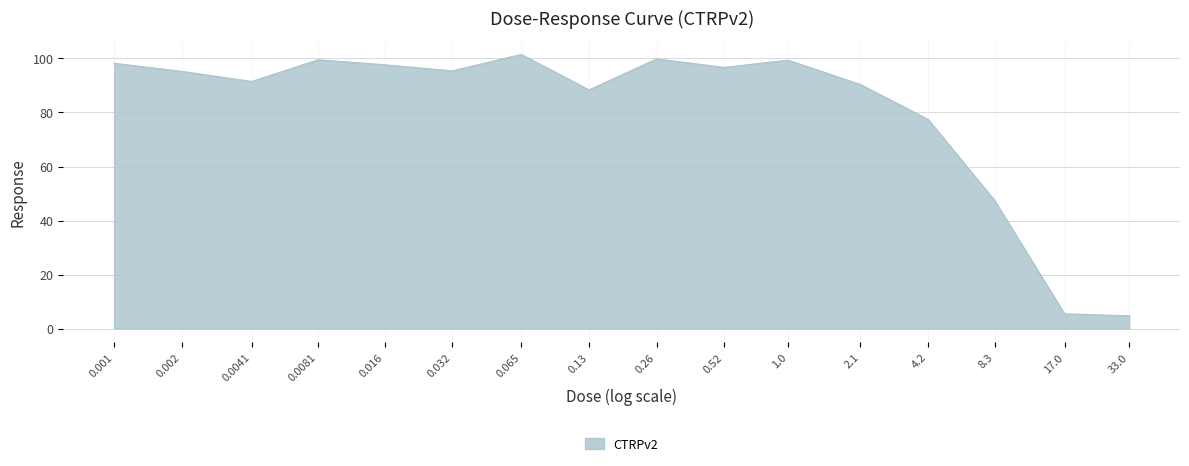

Read the value at 0.0081.

99.5